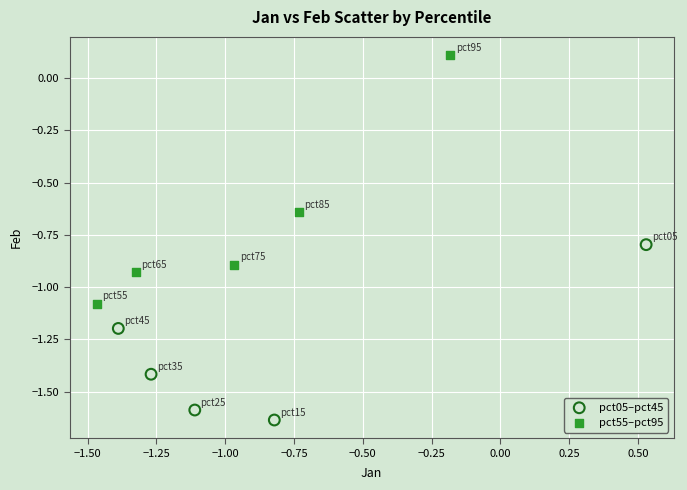

What are all the series names shown in the legend?

pct05–pct45, pct55–pct95